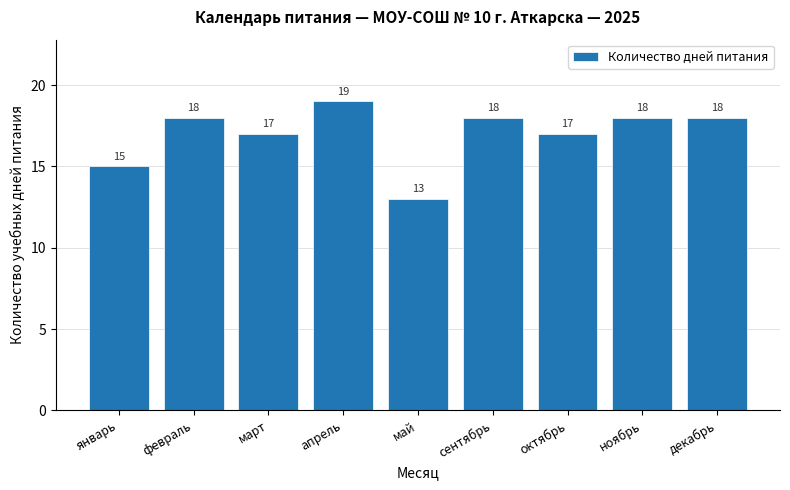

Which label corresponds to the largest value in the chart?

апрель